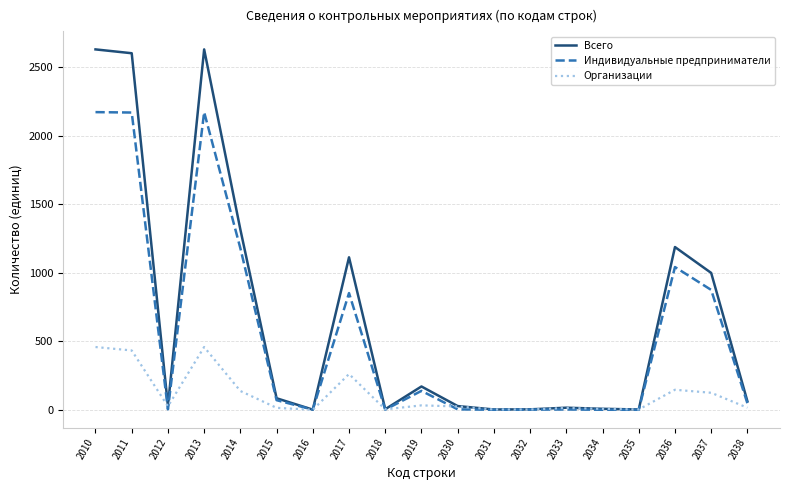

What is the greatest value displayed?

2631